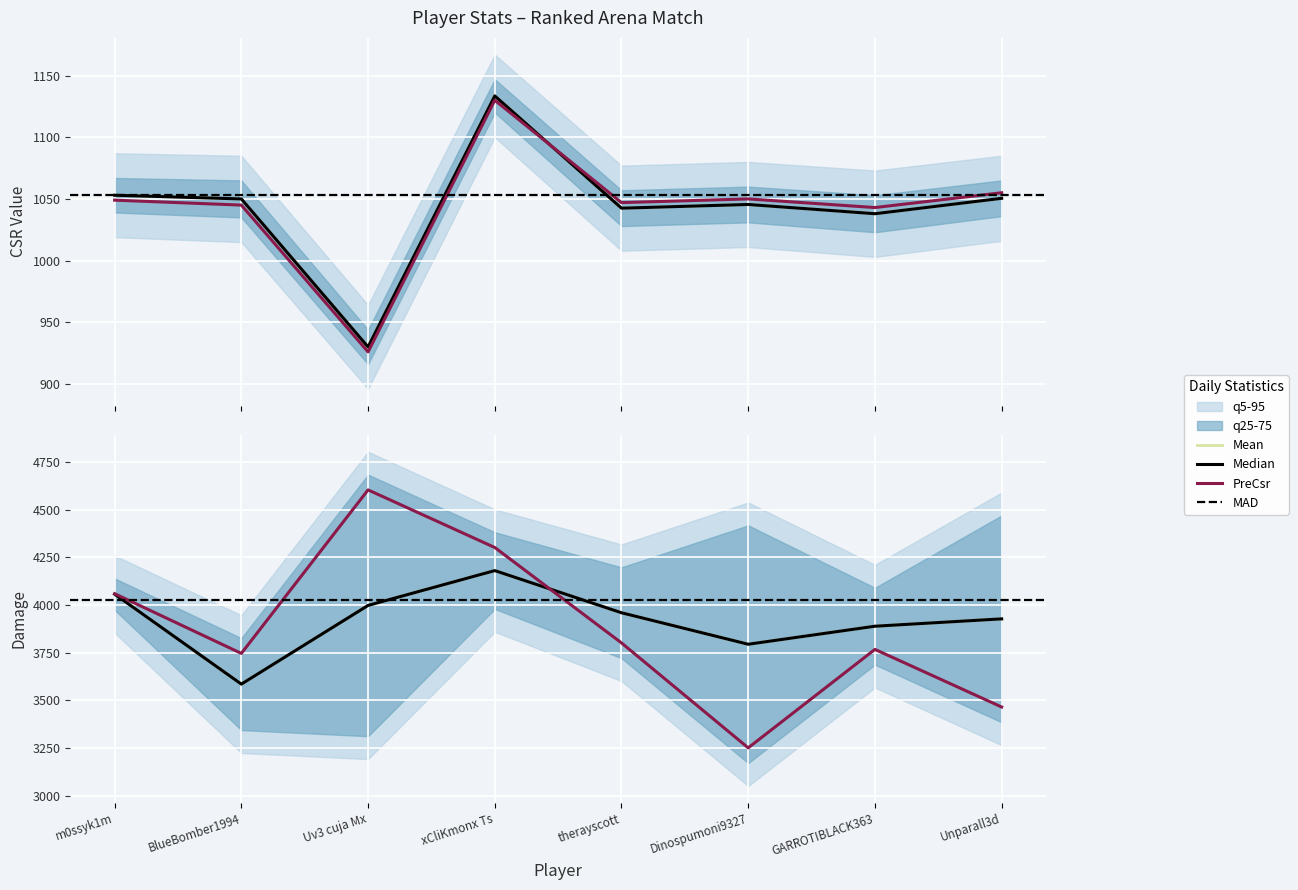

Reading left to right, what are all the values shown in this chart?

PreCsr: m0ssyk1m=1049.0	BlueBomber1994=1045.0	Uv3 cuja Mx=926.0	xCliKmonx Ts=1130.0	therayscott=1047.0	Dinospumoni9327=1050.0	GARROTIBLACK363=1043.0	Unparall3d=1055.0
PostCsr: m0ssyk1m=1053.0	BlueBomber1994=1050.0	Uv3 cuja Mx=930.0	xCliKmonx Ts=1133.5	therayscott=1042.5	Dinospumoni9327=1045.5	GARROTIBLACK363=1038.0	Unparall3d=1050.5
DamageDone: m0ssyk1m=4059.0	BlueBomber1994=3746.0	Uv3 cuja Mx=4603.0	xCliKmonx Ts=4301.0	therayscott=3801.0	Dinospumoni9327=3251.0	GARROTIBLACK363=3767.0	Unparall3d=3465.0